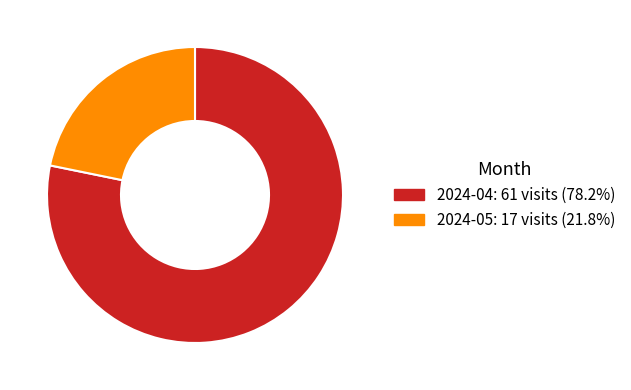

Do 2024-04: 61 visits (78.2%) and 2024-05: 17 visits (21.8%) together represent more than half of the pie?

Yes